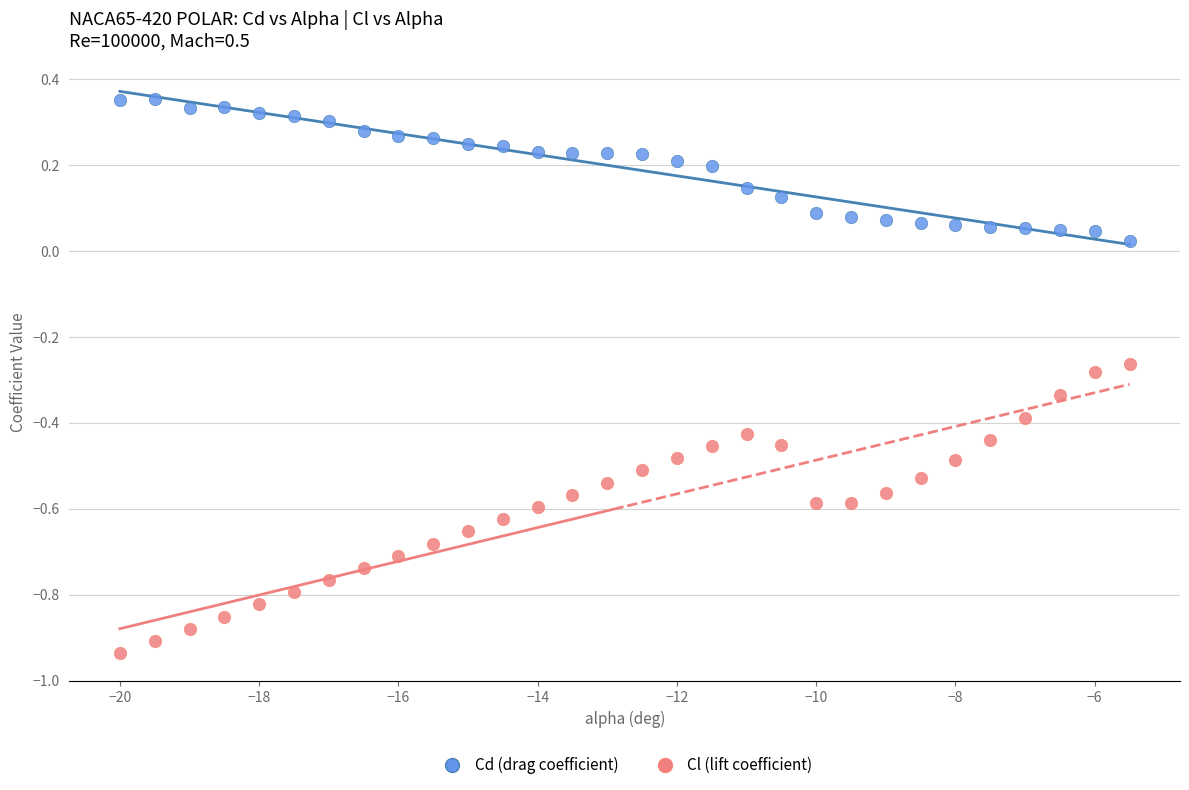

Which series contains the lowest Y value?

Cl (lift coefficient)